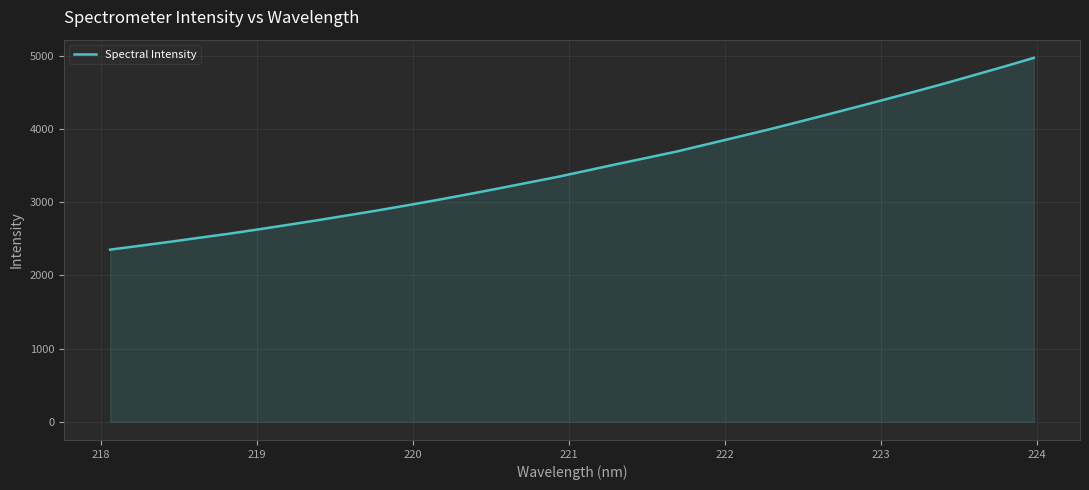

What is the smallest value displayed?

2352.1